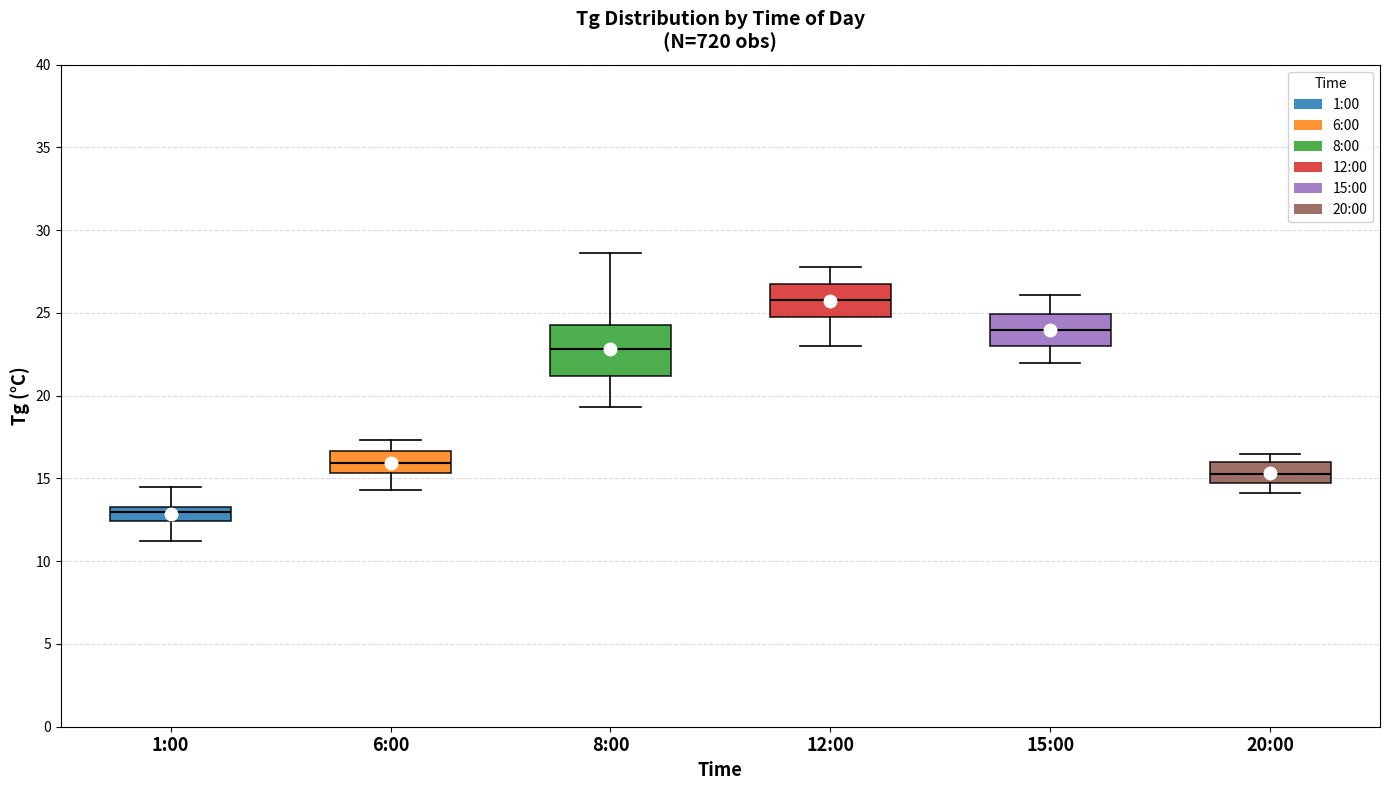

Which box's median line is the lowest?

1:00